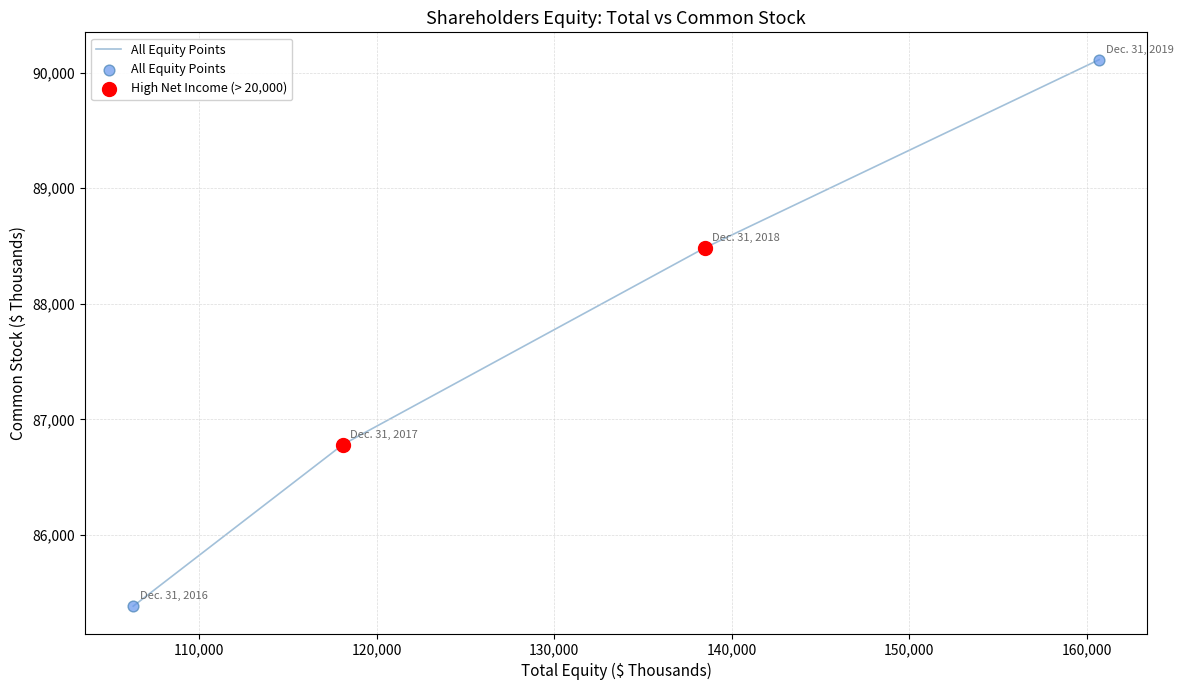

What is the maximum value shown in the chart?

90113